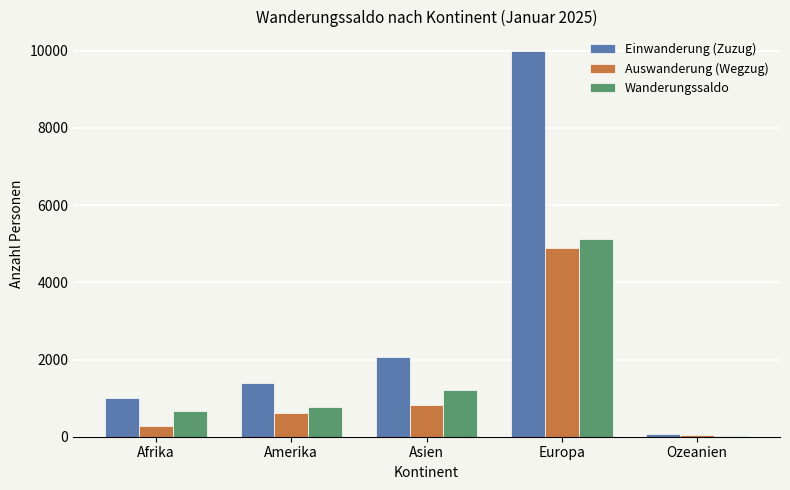

At which label is Wanderungssaldo closest to 2577?

Asien